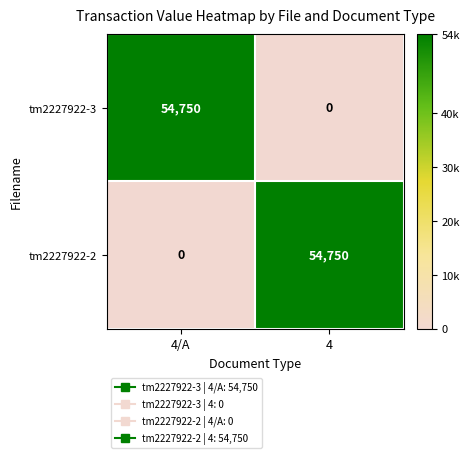

Reading left to right, extract all data points from this chart.

tm2227922-3: 4/A=54750	4=0
tm2227922-2: 4/A=0	4=54750